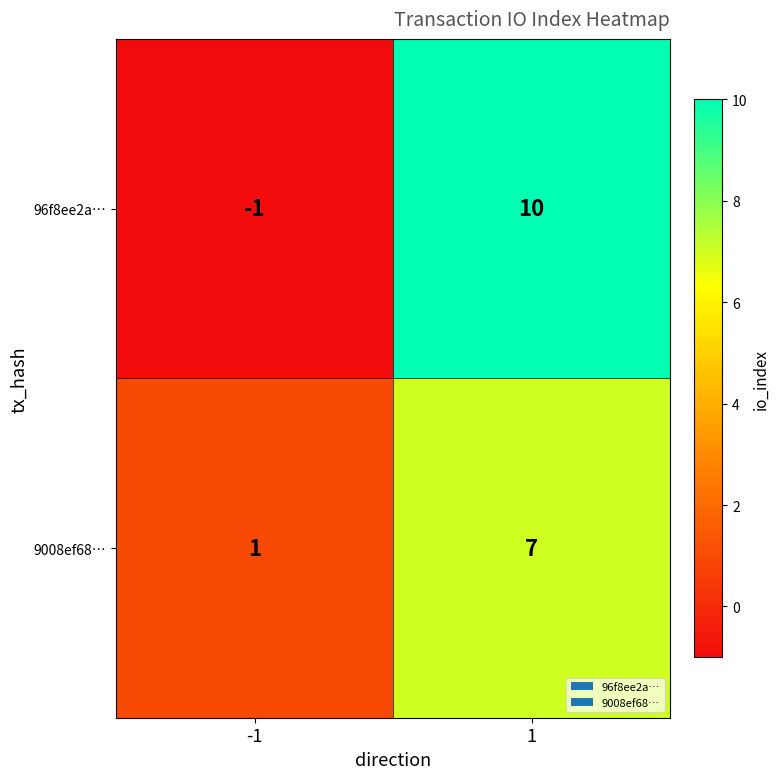

Rank the series by their average value, from highest to lowest.

96f8ee2a…, 9008ef68…